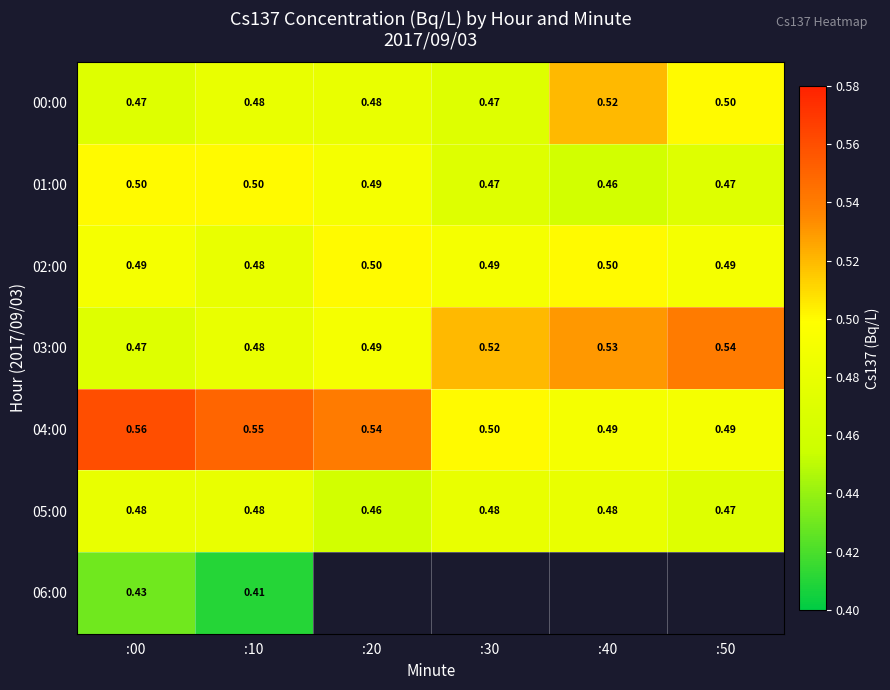

Which series changed the most between :00 and :40?

04:00